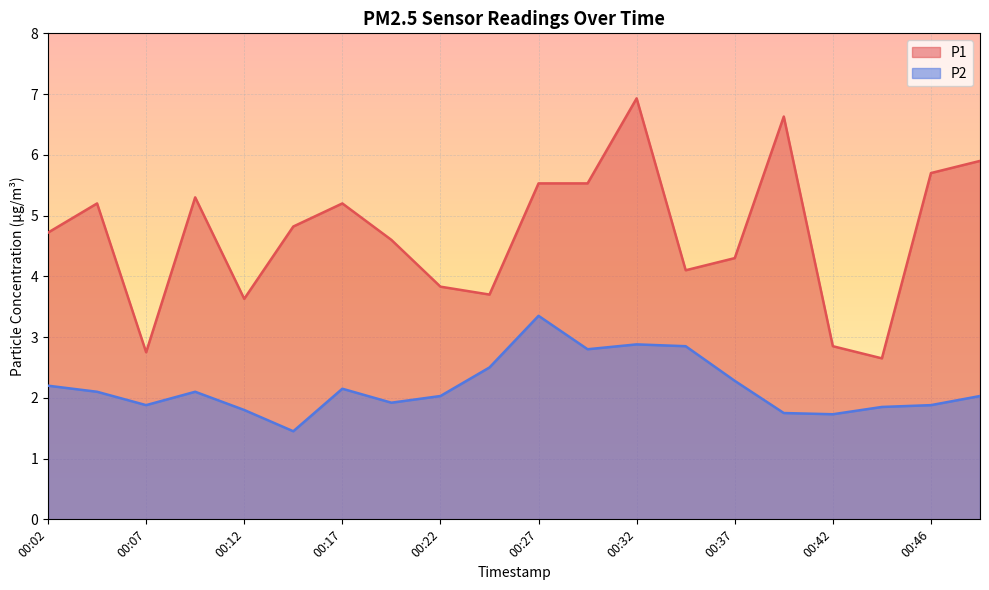

How many lines are shown in the chart?

2